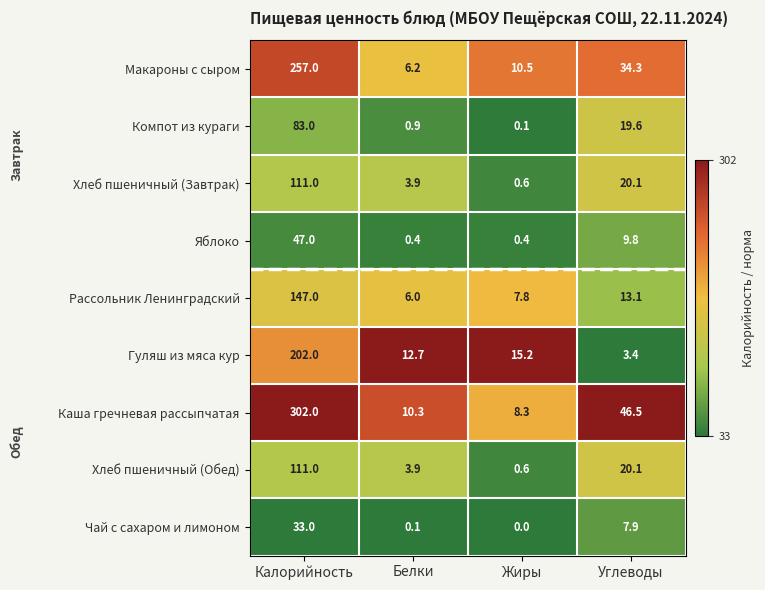

At which category does the chart reach its minimum across all series?

Жиры